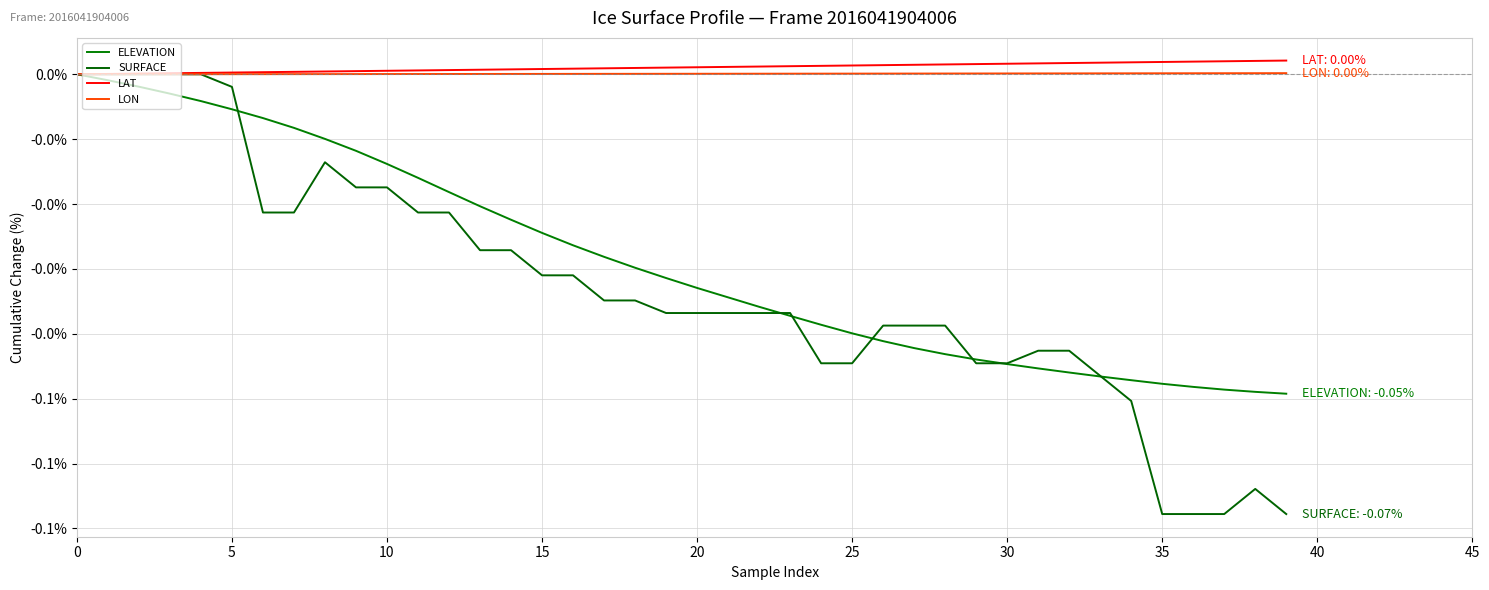

Reading left to right, transcribe all the data shown in this chart.

ELEVATION: 0.0	-0.0	-0.0	-0.0	-0.0	-0.0	-0.0	-0.0	-0.0	-0.0	-0.0	-0.0	-0.0	-0.0	-0.0	-0.0	-0.0	-0.0	-0.0	-0.0	-0.0	-0.0	-0.0	-0.0	-0.0	-0.0	-0.0	-0.0	-0.0	-0.0	-0.0	-0.0	-0.0	-0.0	-0.0	-0.0	-0.0	-0.0	-0.0	-0.0
SURFACE: 0.0	0.0	0.0	0.0	0.0	-0.0	-0.0	-0.0	-0.0	-0.0	-0.0	-0.0	-0.0	-0.0	-0.0	-0.0	-0.0	-0.0	-0.0	-0.0	-0.0	-0.0	-0.0	-0.0	-0.0	-0.0	-0.0	-0.0	-0.0	-0.0	-0.0	-0.0	-0.0	-0.0	-0.1	-0.1	-0.1	-0.1	-0.1	-0.1
LAT: 0.0	0.0	0.0	0.0	0.0	0.0	0.0	0.0	0.0	0.0	0.0	0.0	0.0	0.0	0.0	0.0	0.0	0.0	0.0	0.0	0.0	0.0	0.0	0.0	0.0	0.0	0.0	0.0	0.0	0.0	0.0	0.0	0.0	0.0	0.0	0.0	0.0	0.0	0.0	0.0
LON: 0.0	0.0	0.0	0.0	0.0	0.0	0.0	0.0	0.0	0.0	0.0	0.0	0.0	0.0	0.0	0.0	0.0	0.0	0.0	0.0	0.0	0.0	0.0	0.0	0.0	0.0	0.0	0.0	0.0	0.0	0.0	0.0	0.0	0.0	0.0	0.0	0.0	0.0	0.0	0.0